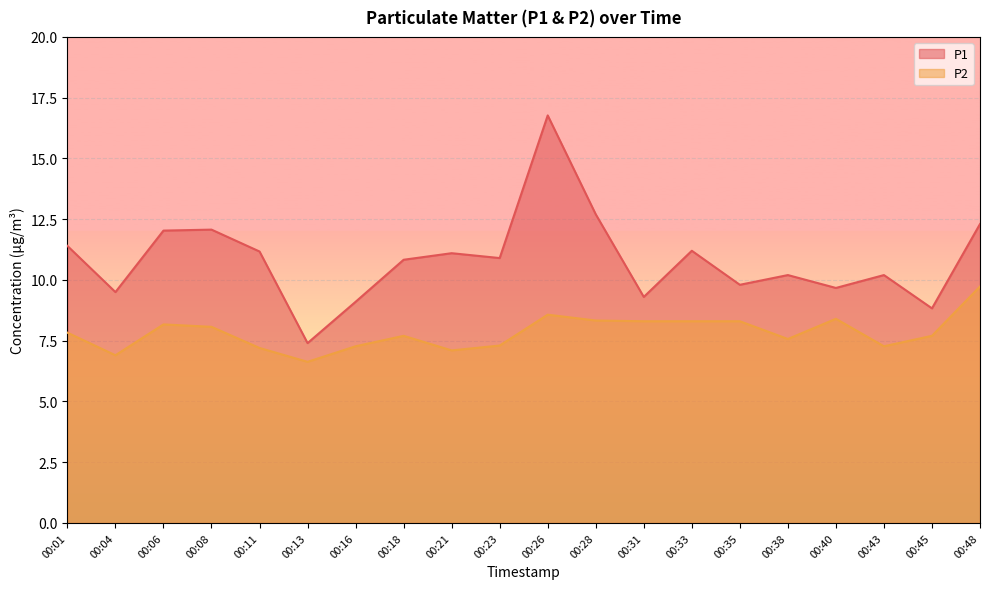

Between 00:43 and 00:11, which is larger?

00:11